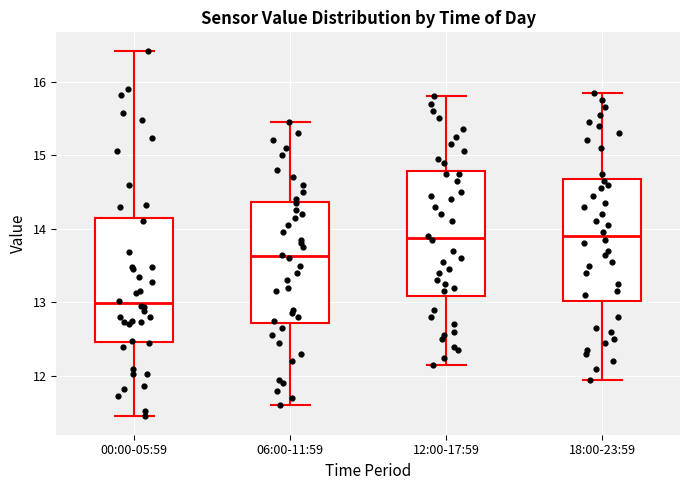

Where does the upper whisker of the box for 06:00-11:59 end on the y-axis? The values are not printed on the chart, so give them approximately, as read against the axis.

15.5